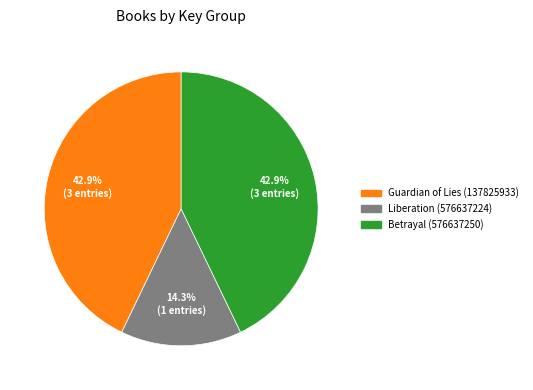

What is the smallest slice in the pie chart?

Liberation (576637224)